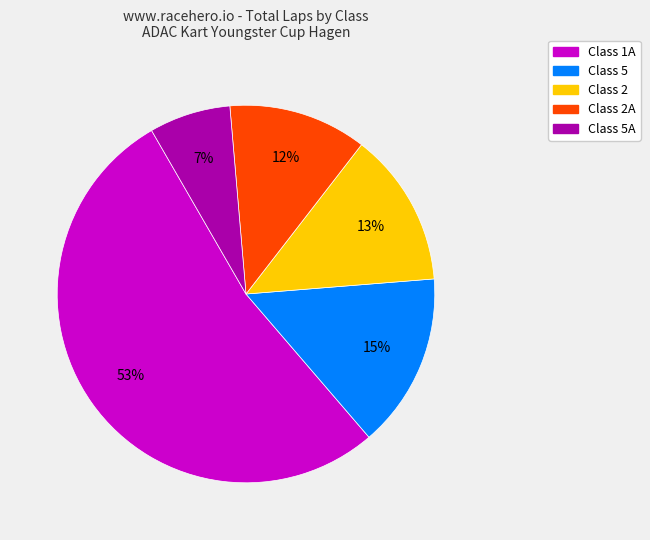

Count the number of slices in the pie.

5